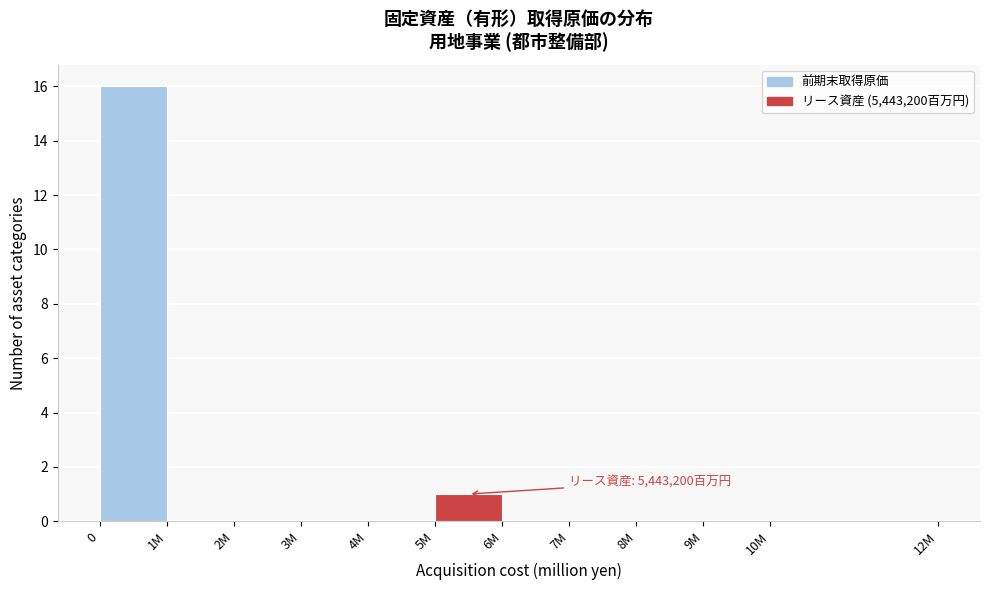

Reading right to left, extract all data points from this chart.

10M=0	9M=0	8M=0	7M=0	6M=0	5M=1	4M=0	3M=0	2M=0	1M=0	0=16